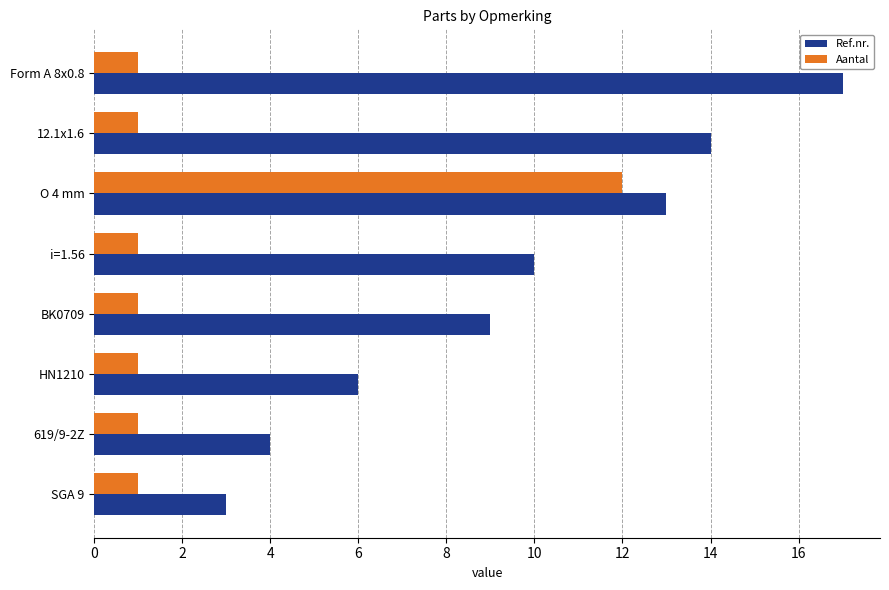

Between SGA 9 and O 4 mm, which series saw the biggest shift?

Aantal